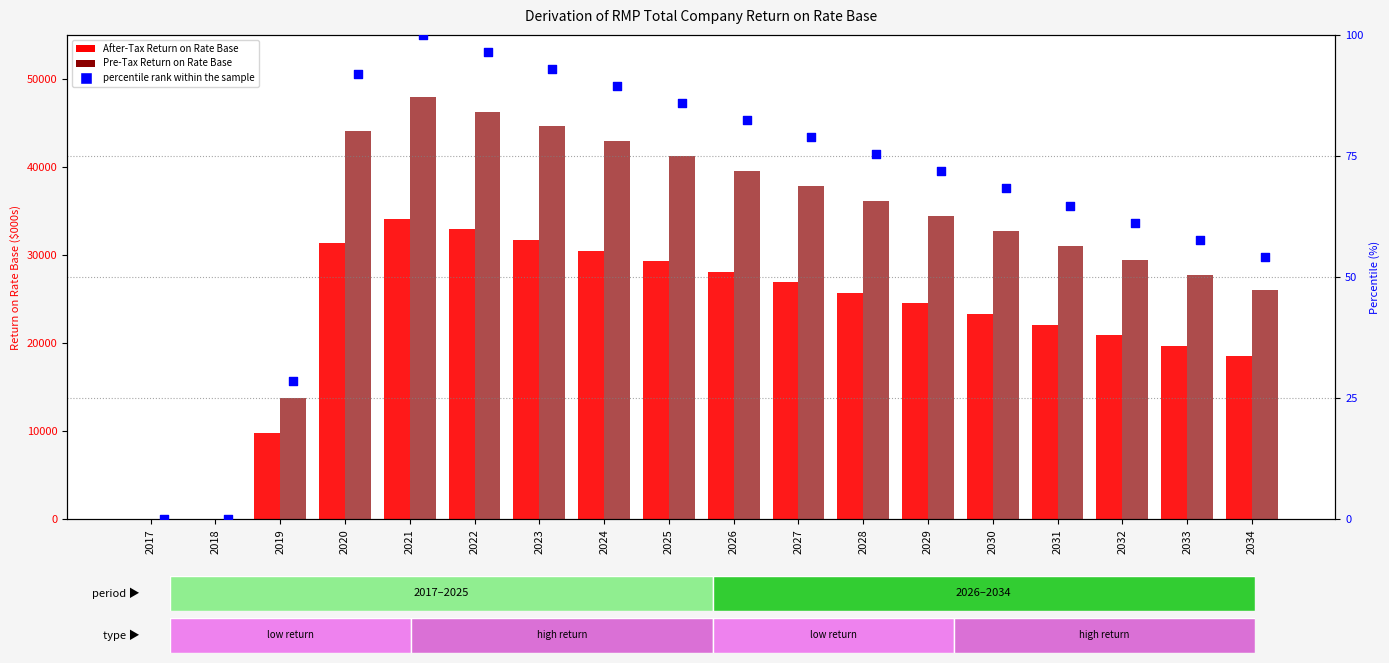

Which series has the largest Y range (max minus min)?

Pre-Tax Return on Rate Base